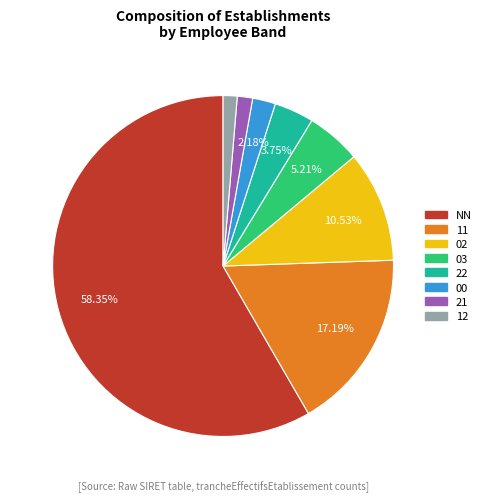

The 21 slice represents 16% of the pie. True or false?

False